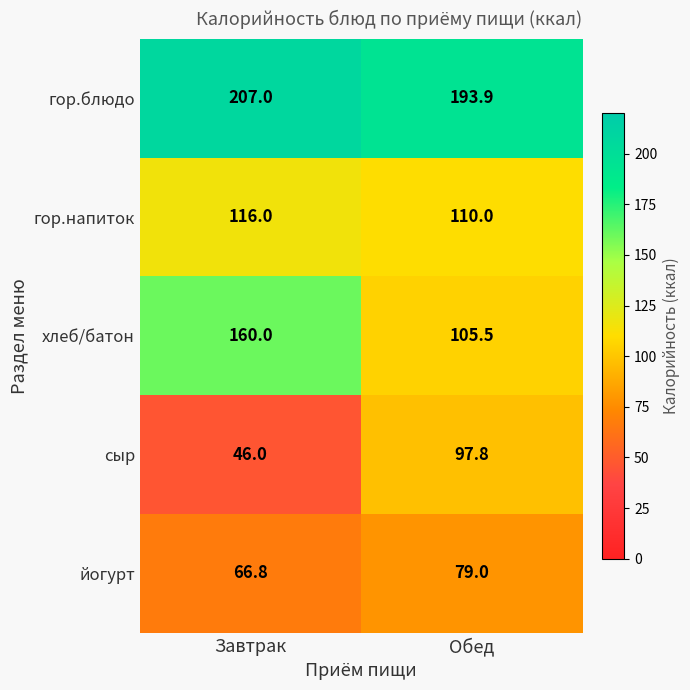

Reading left to right, list all the values displayed in this chart.

гор.блюдо: Завтрак=207.0	Обед=193.9
гор.напиток: Завтрак=116.0	Обед=110.0
хлеб/батон: Завтрак=160.0	Обед=105.5
сыр: Завтрак=46.0	Обед=97.8
йогурт: Завтрак=66.8	Обед=79.0